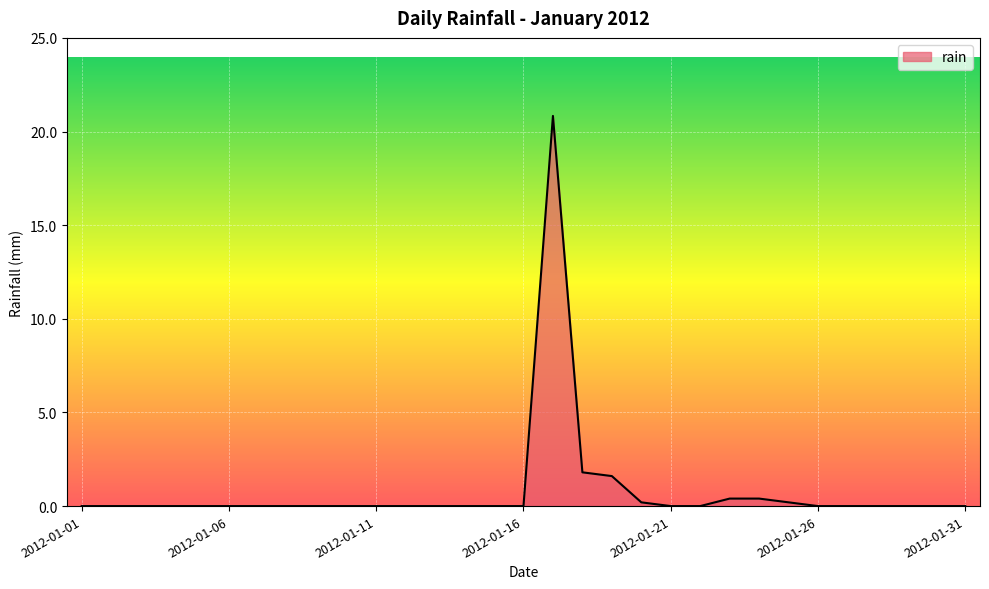

What is the greatest value displayed?

20.8